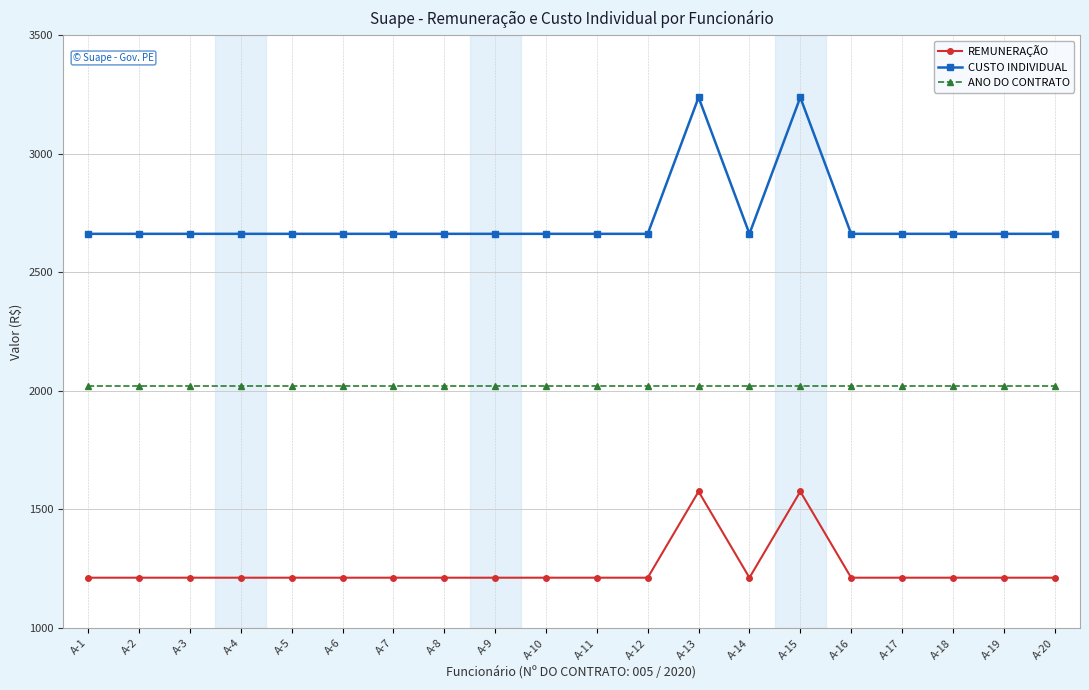

Which series has the largest range (max minus min)?

CUSTO INDIVIDUAL